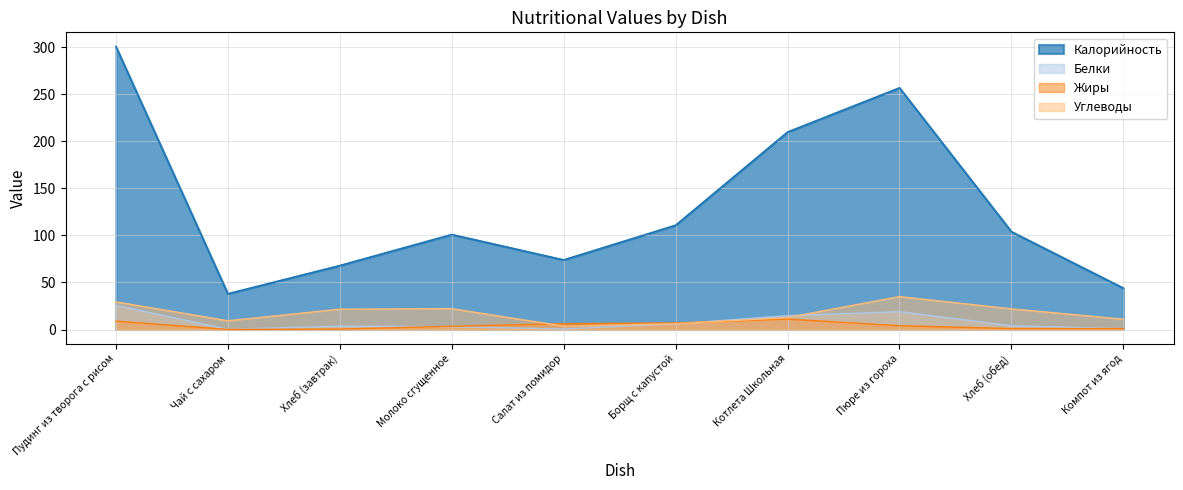

What is the difference between the Калорийность values at Хлеб (обед) and Молоко сгущенное?

3.0